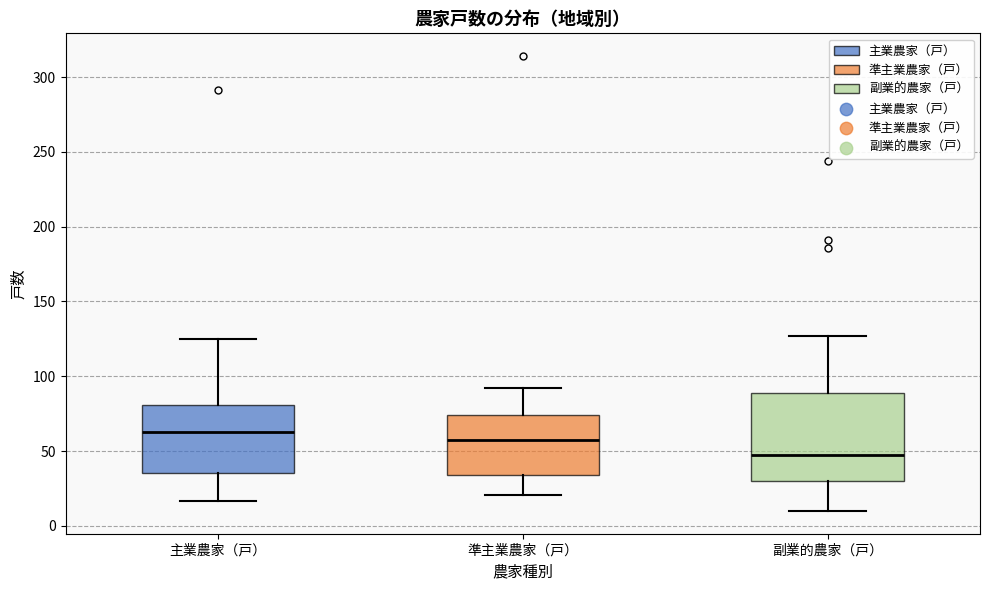

Where does the upper whisker of the box for 準主業農家（戸） end on the y-axis? The values are not printed on the chart, so give them approximately, as read against the axis.

90